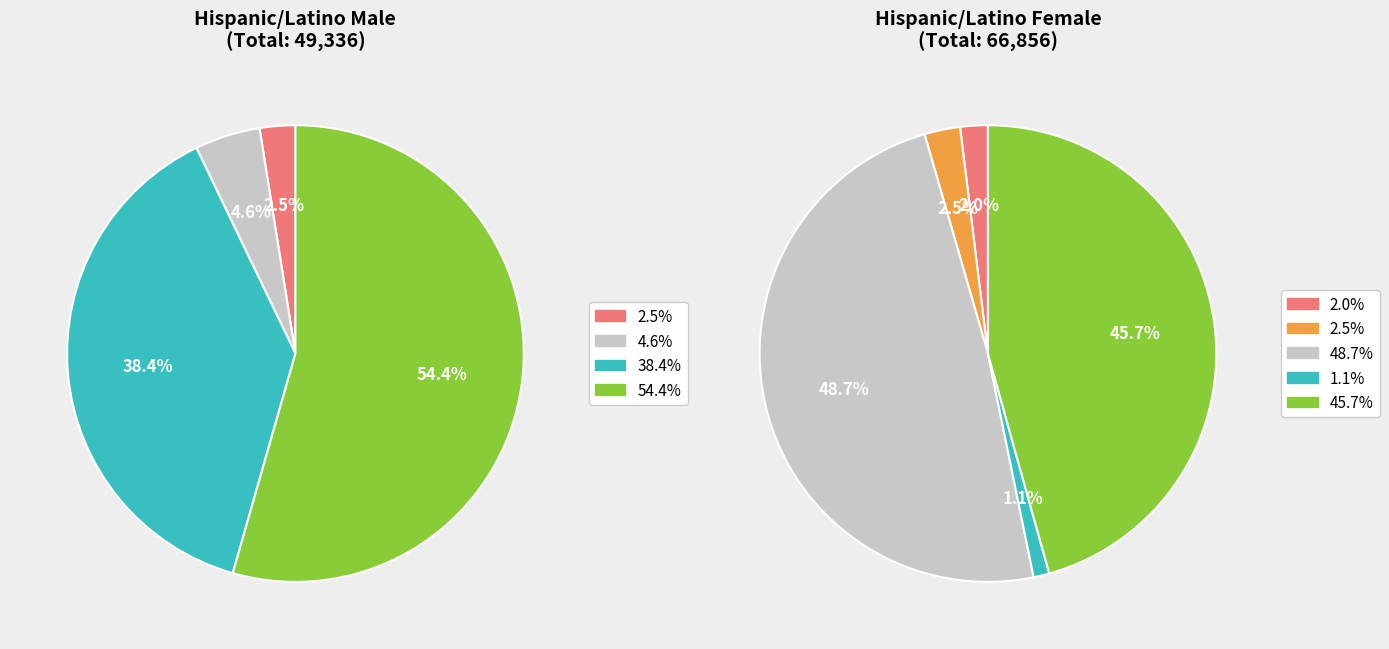

Between 2 and 5, which is larger?

5